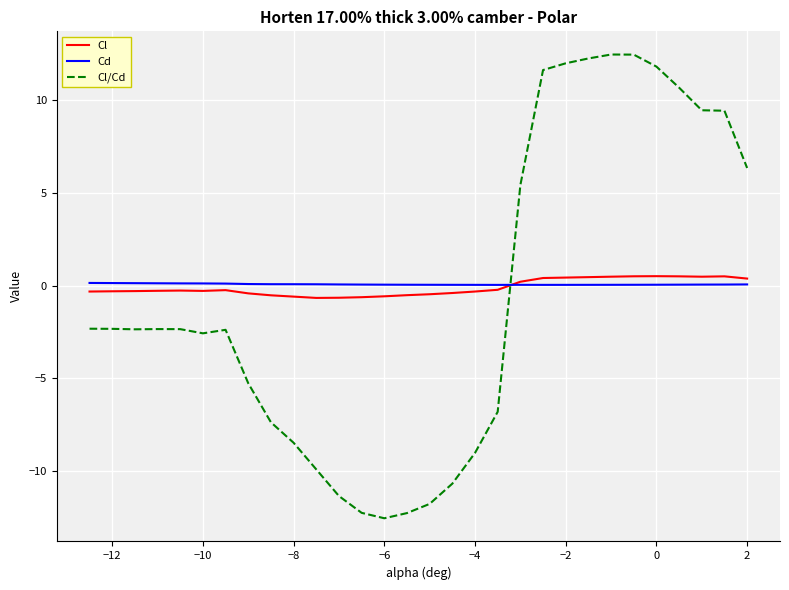

What is the maximum value shown in the chart?

12.5